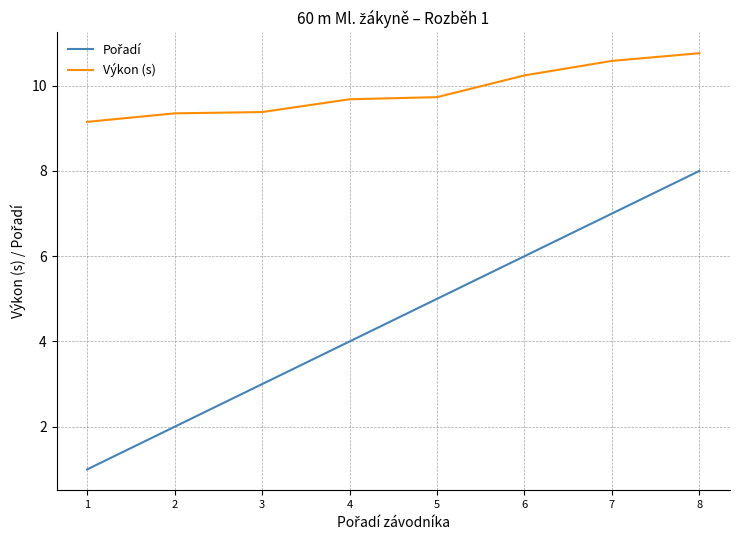

What is the minimum value shown in the chart?

1.0